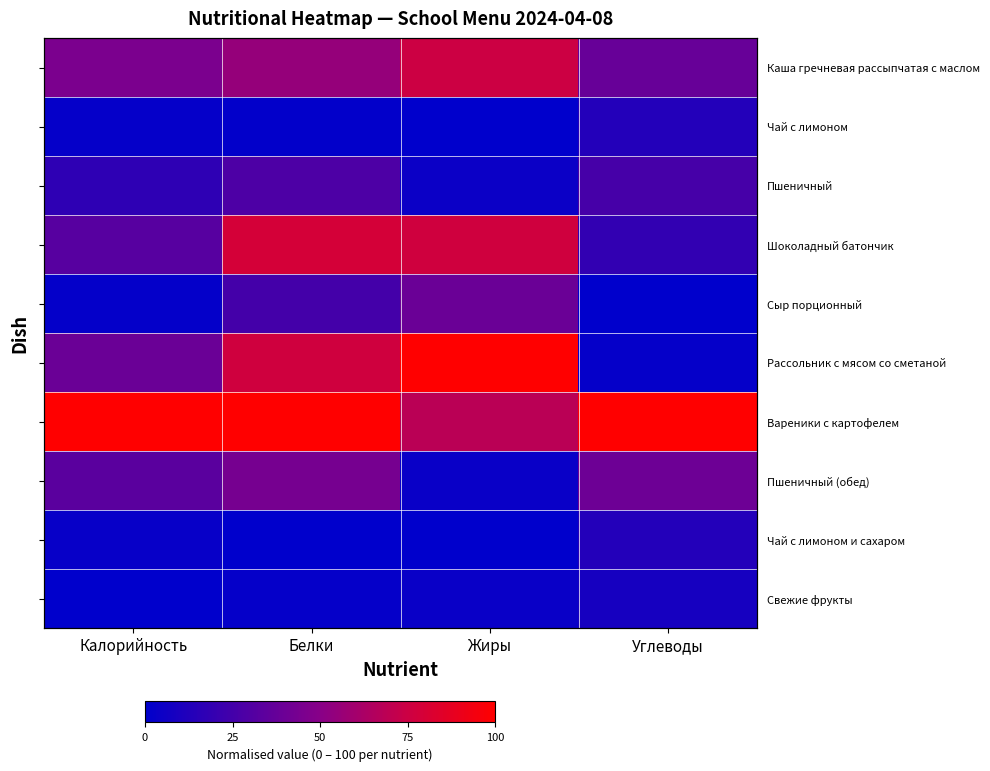

Is it true that Каша гречневая рассыпчатая с маслом equals 38.2 at Углеводы?

True